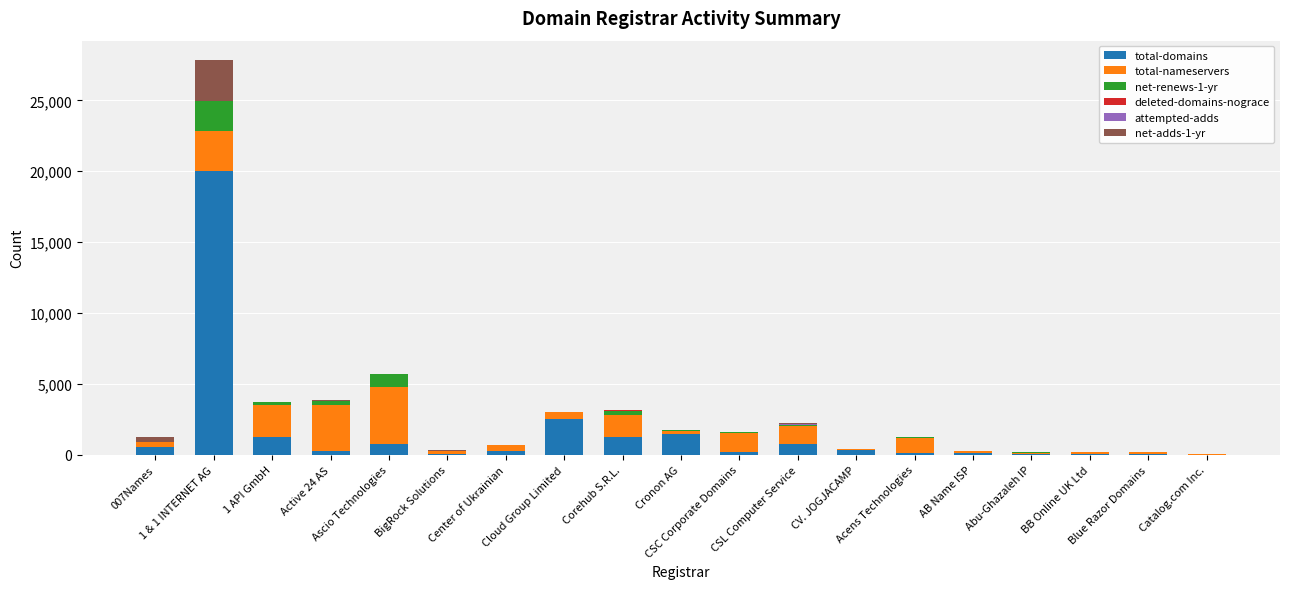

Count the number of data series in this chart.

6